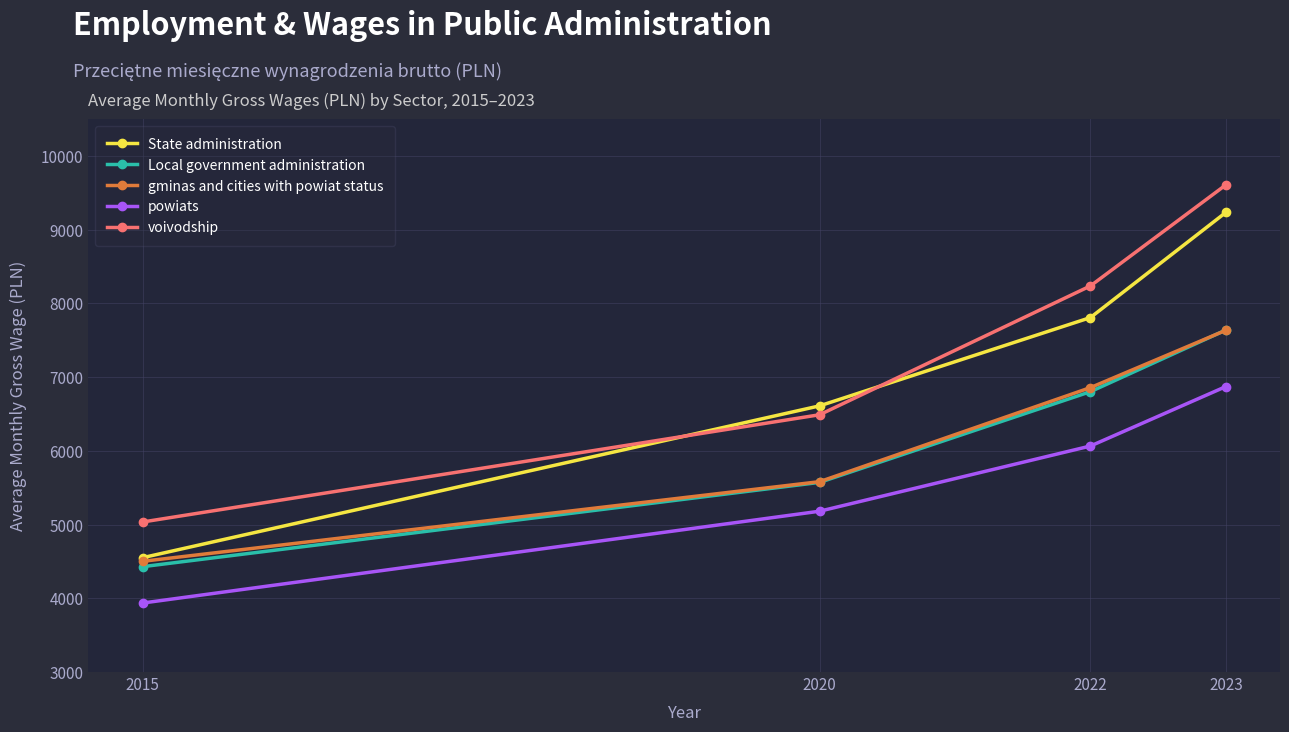

What is the difference between the second highest and minimum values in the State administration series?

3256.9